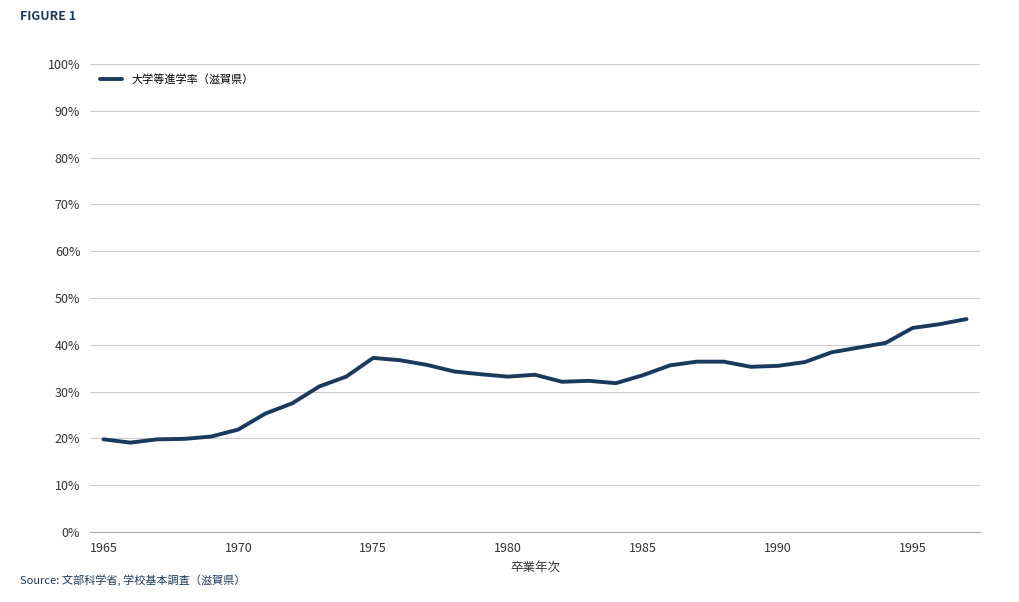

What is the minimum value shown in the chart?

19.1